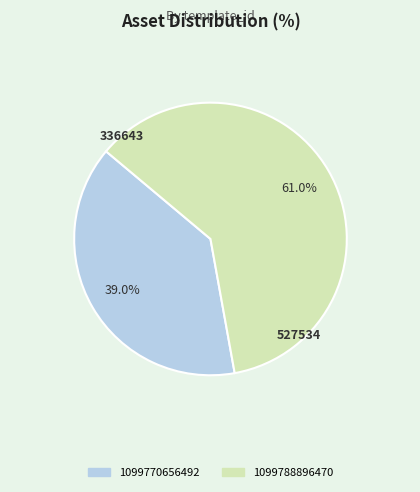

Is it true that 1099770656492 is 39% of the pie?

True